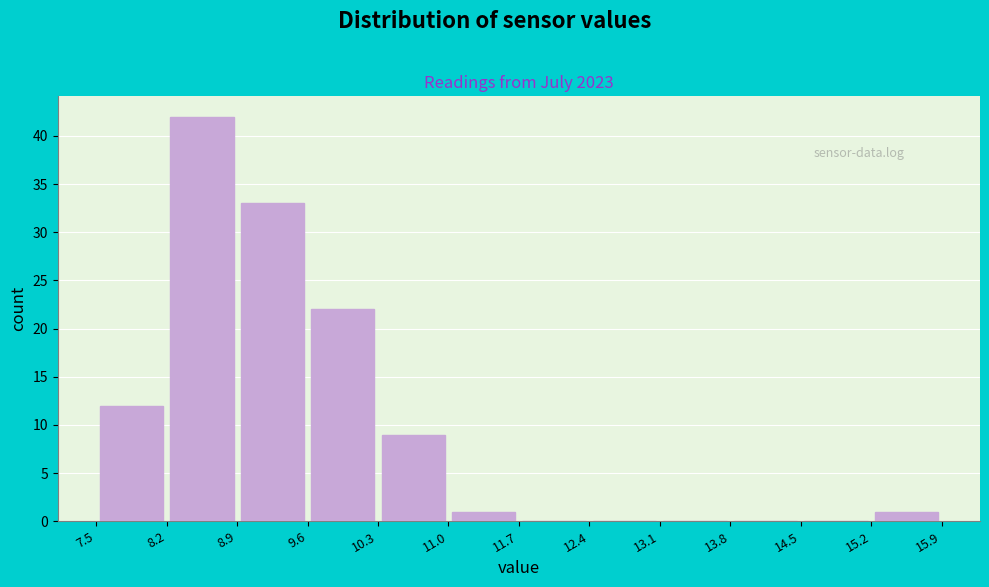

Reading left to right, transcribe this chart: for each bar, give the range it covers on the x-axis and its height. The values are not printed on the chart, so give them approximately, as read against the axis.

7.5 to 8.2: 12
8.2 to 8.9: 42
8.9 to 9.6: 33
9.6 to 10.3: 22
10.3 to 11.0: 9
11.0 to 11.7: 1
11.7 to 12.4: 0
12.4 to 13.1: 0
13.1 to 13.8: 0
13.8 to 14.5: 0
14.5 to 15.2: 0
15.2 to 15.9: 1